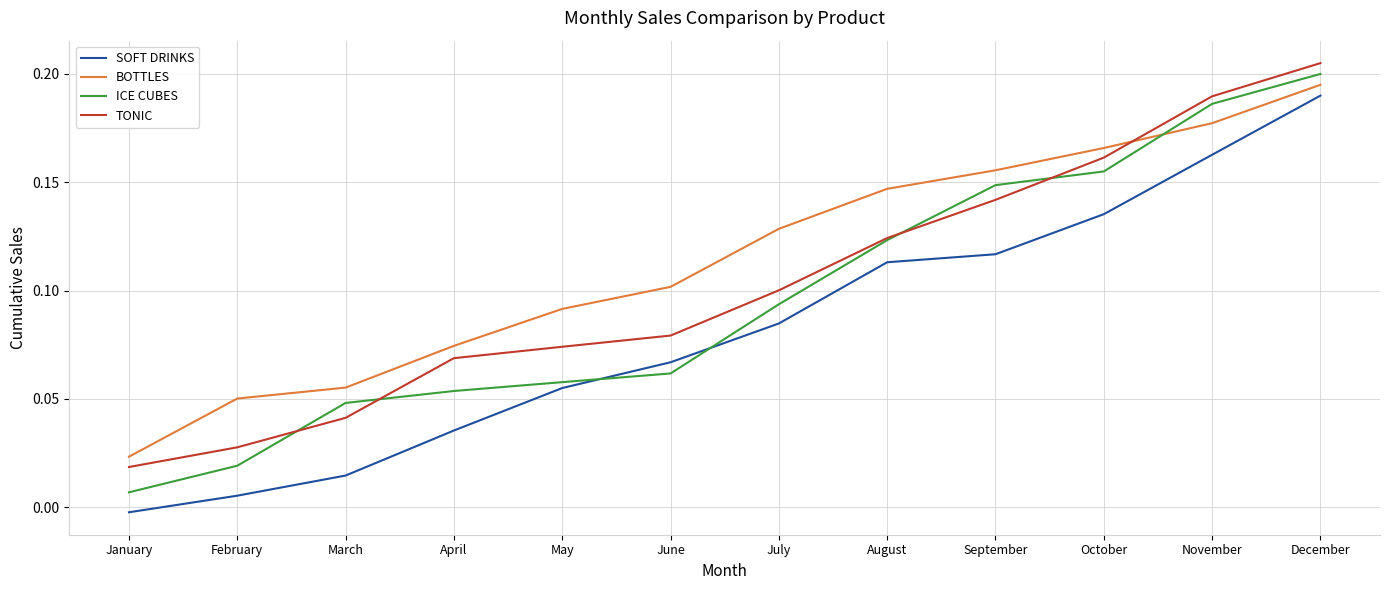

Which series changed the most between February and December?

SOFT DRINKS